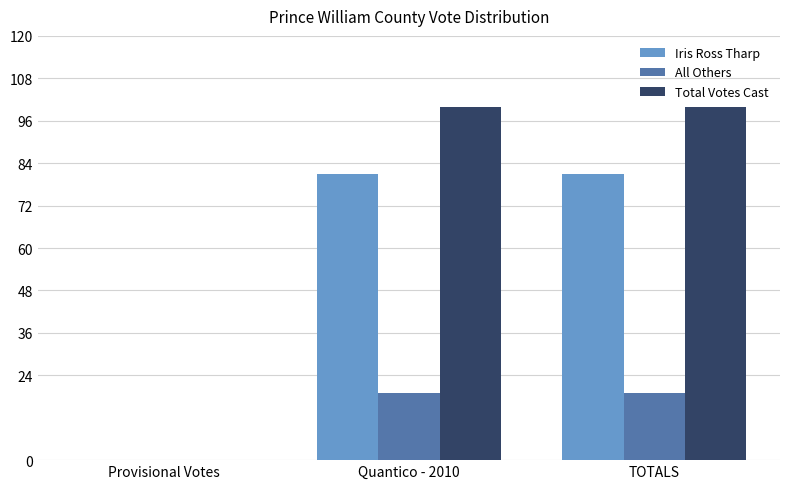

What is the total value across all series at Quantico - 2010?

200